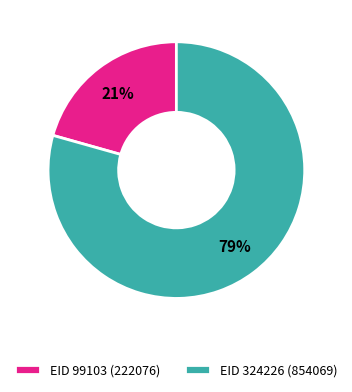

Approximately how many times larger is the value at EID 99103 compared to EID 324226?

0.3